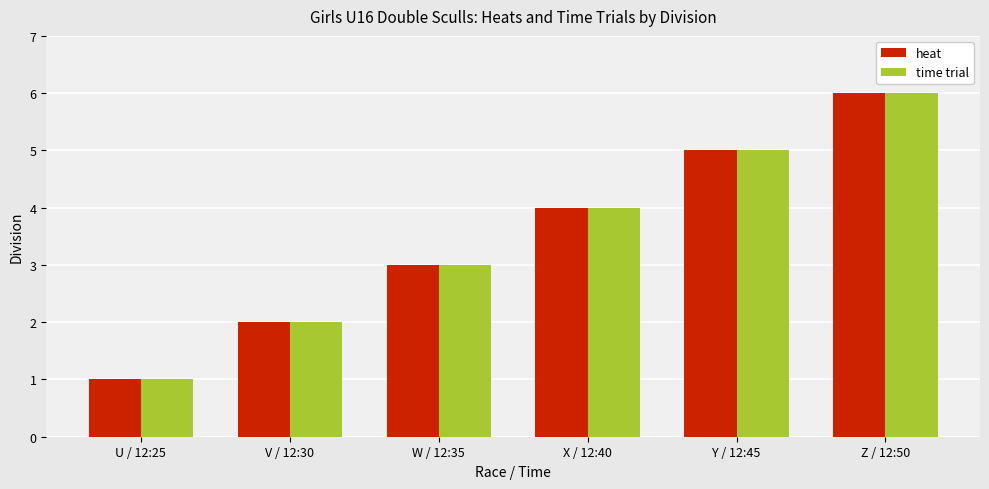

What are all the series names shown in the legend?

heat, time trial